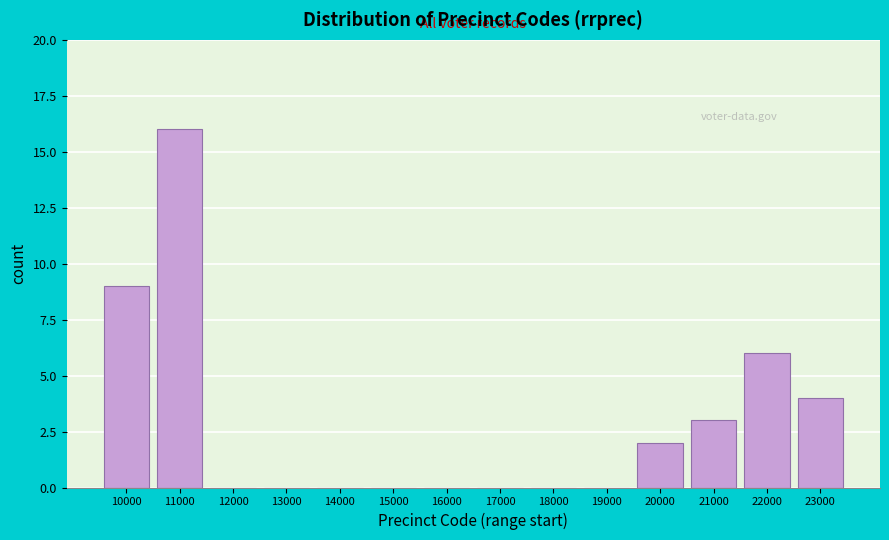

Reading right to left, transcribe all the data shown in this chart.

23000=4	22000=6	21000=3	20000=2	19000=0	18000=0	17000=0	16000=0	15000=0	14000=0	13000=0	12000=0	11000=16	10000=9